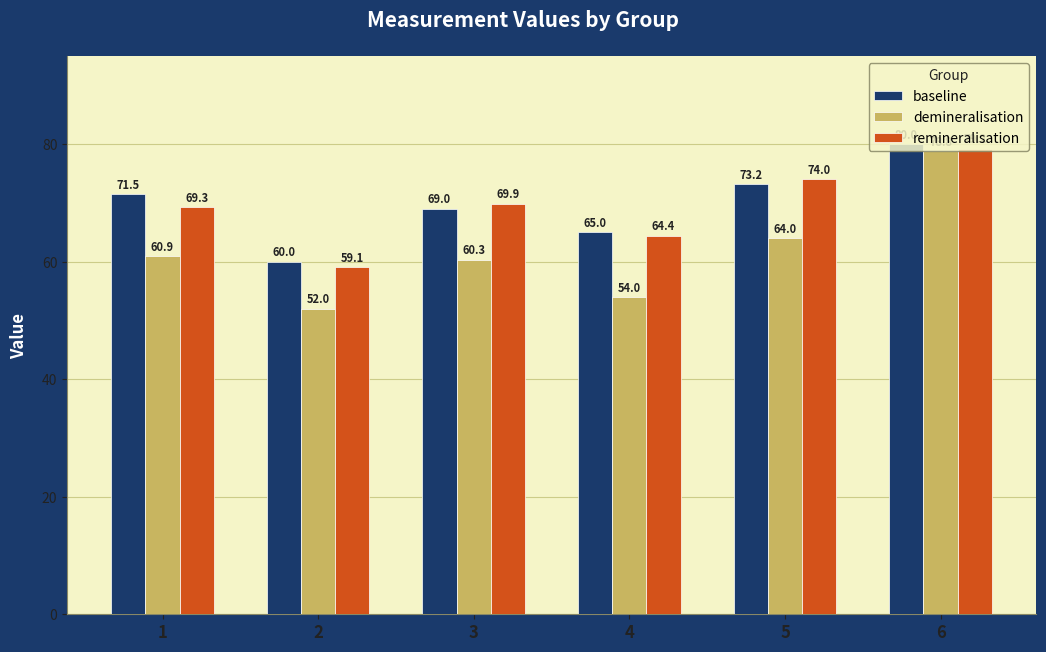

Read the remineralisation value at 4.

64.4